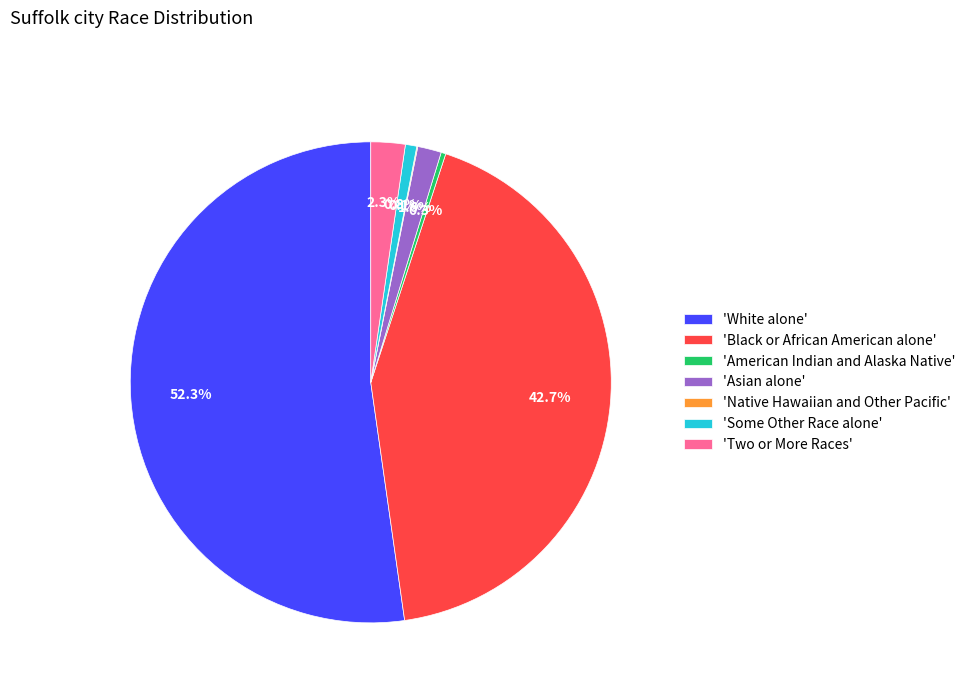

Is there a majority slice in this chart?

Yes